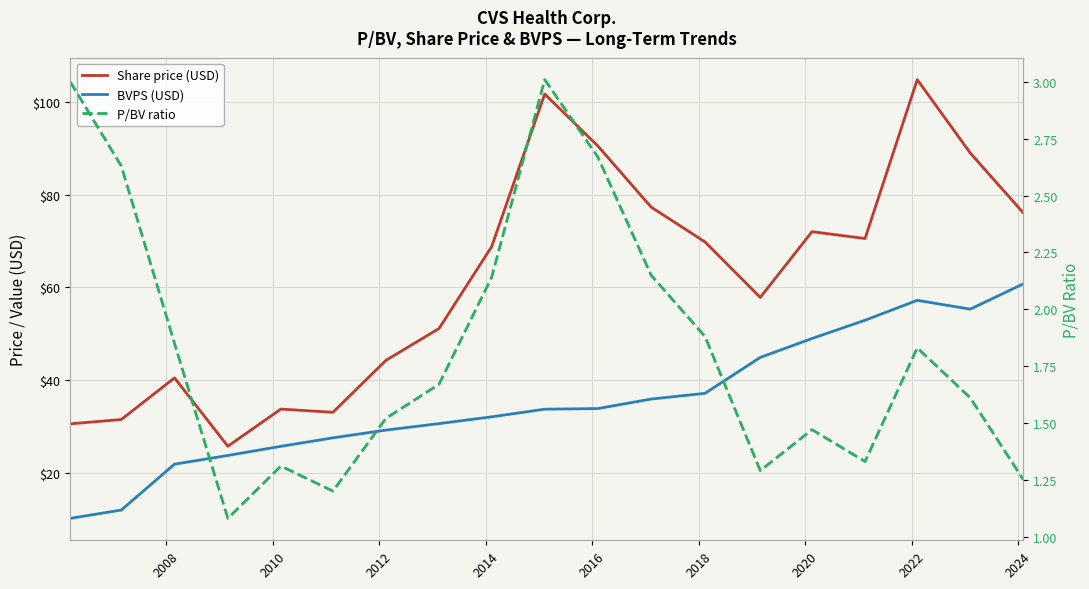

True or false: BVPS (USD) and P/BV ratio cross at least once.

False